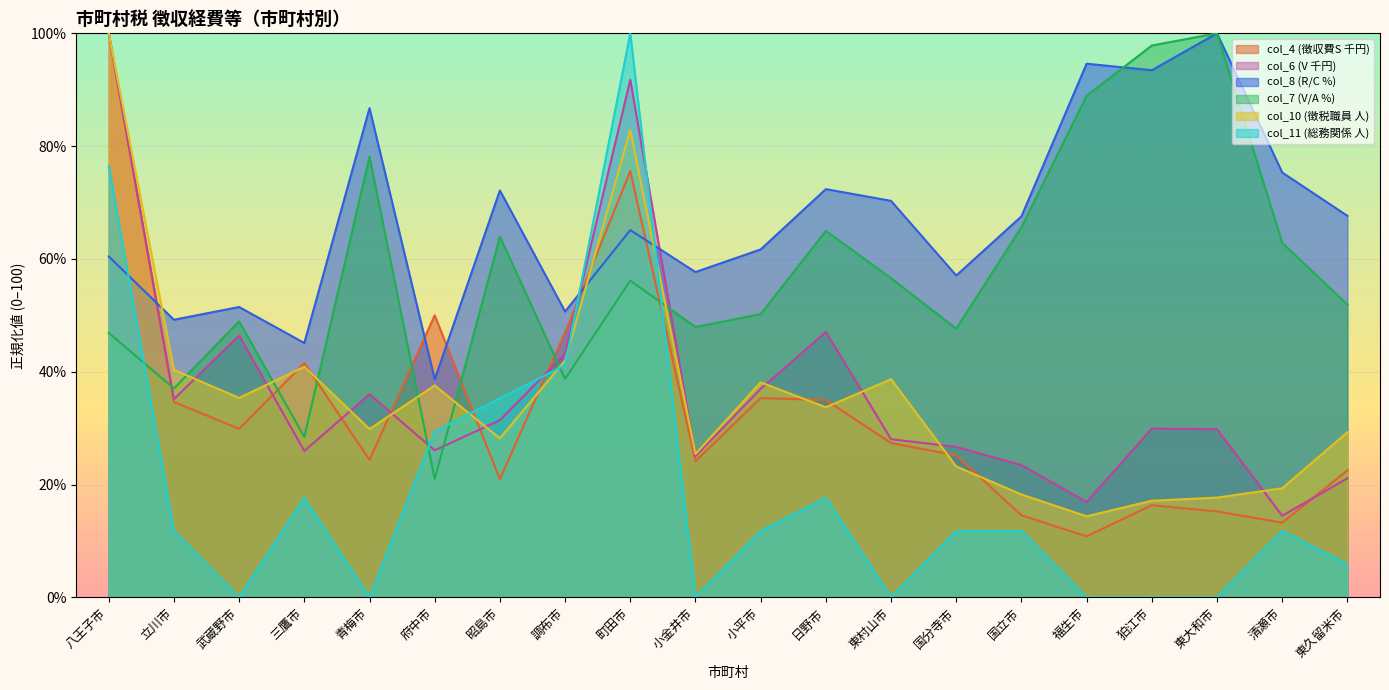

How many distinct data groups are displayed?

6